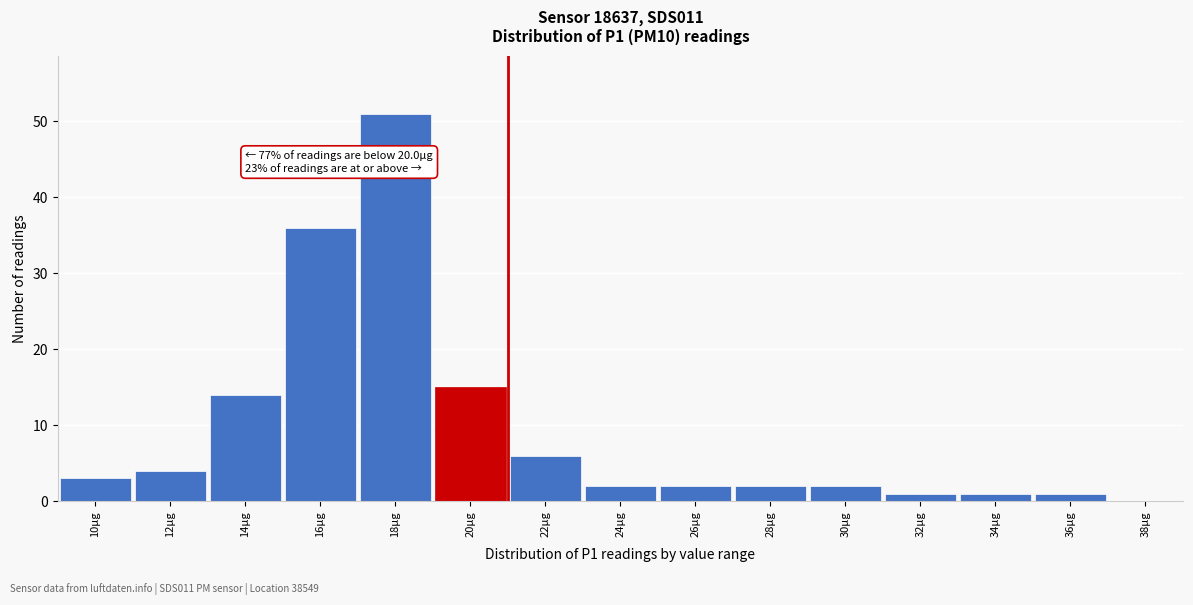

Reading right to left, extract all data points from this chart.

38µg=0	36µg=1	34µg=1	32µg=1	30µg=2	28µg=2	26µg=2	24µg=2	22µg=6	20µg=15	18µg=51	16µg=36	14µg=14	12µg=4	10µg=3